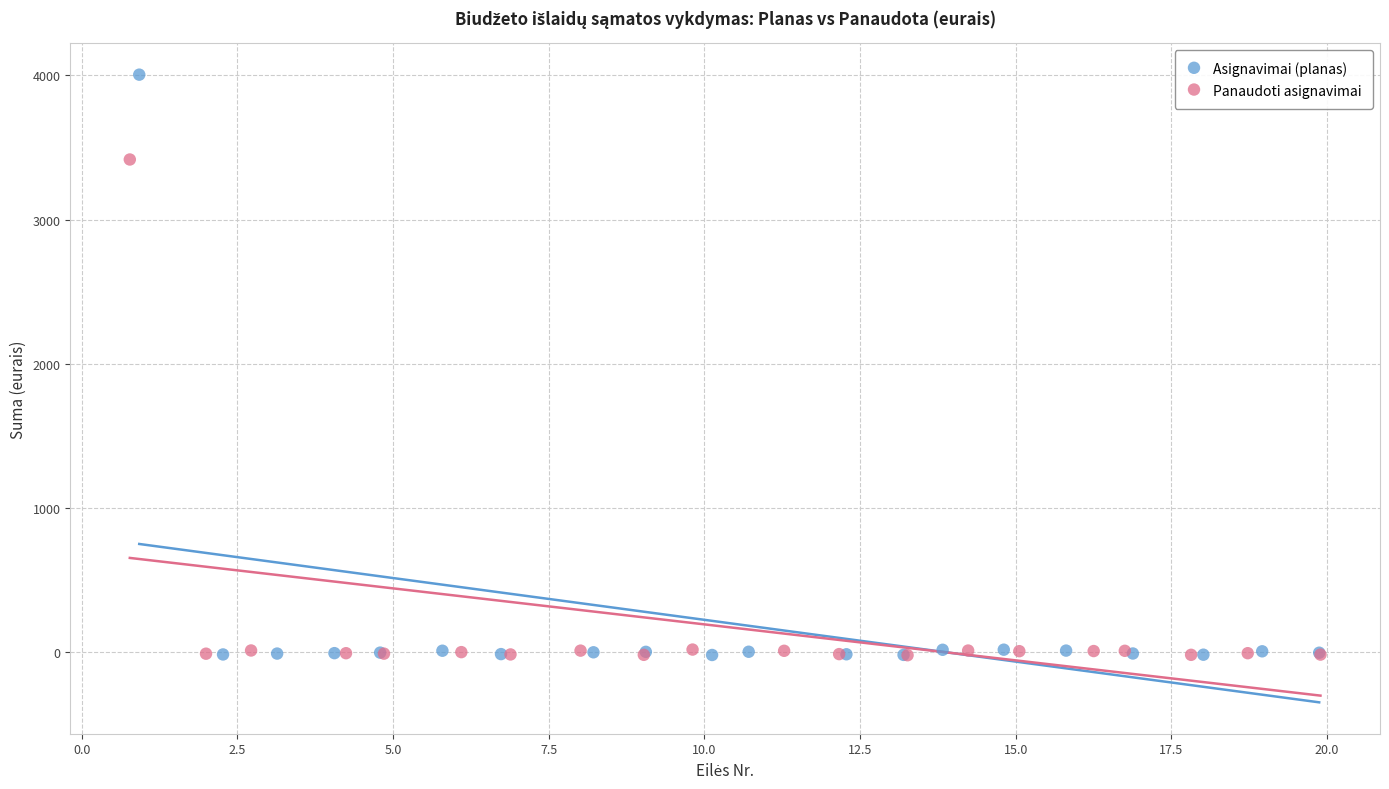

Which series has the largest Y range (max minus min)?

Asignavimai (planas)